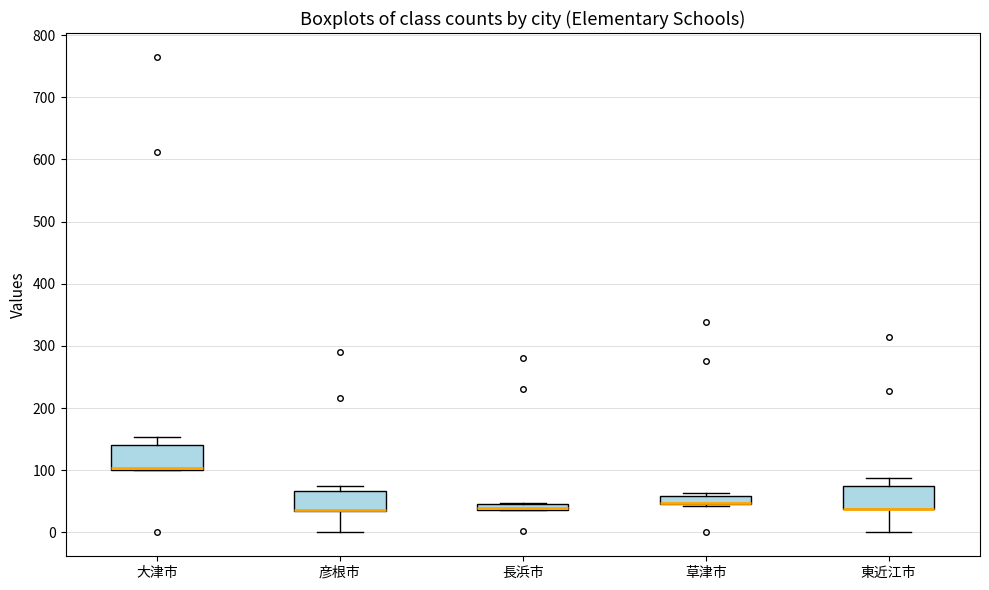

Where is the upper edge of the box for 東近江市 on the y-axis? The values are not printed on the chart, so give them approximately, as read against the axis.

80